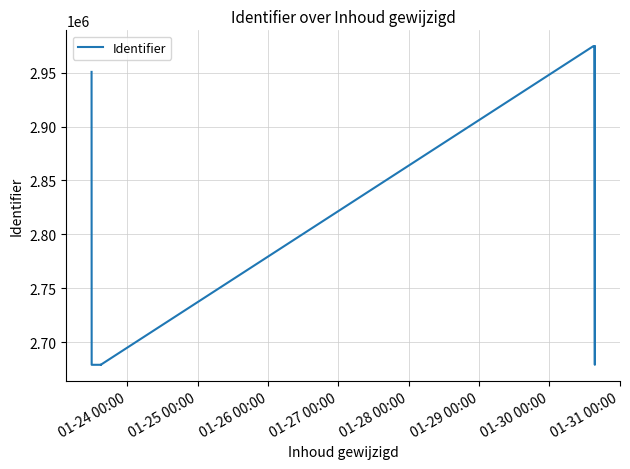

What is the value of the 8th point from the left?

2974357